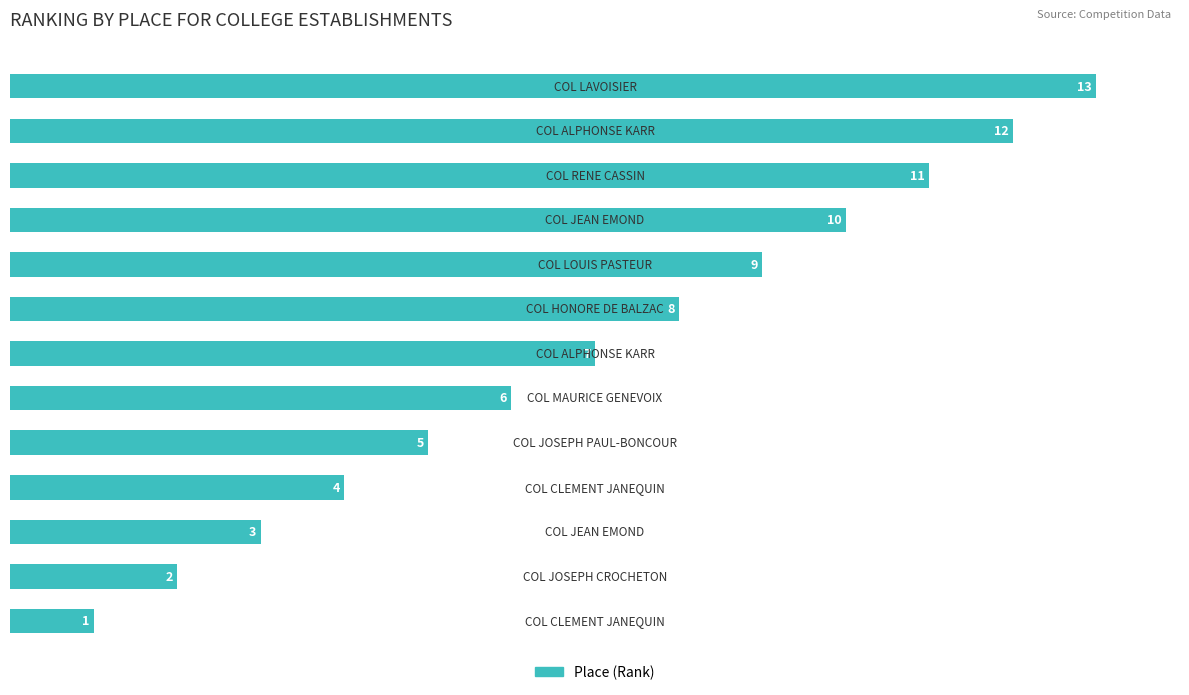

What is the average value?

7